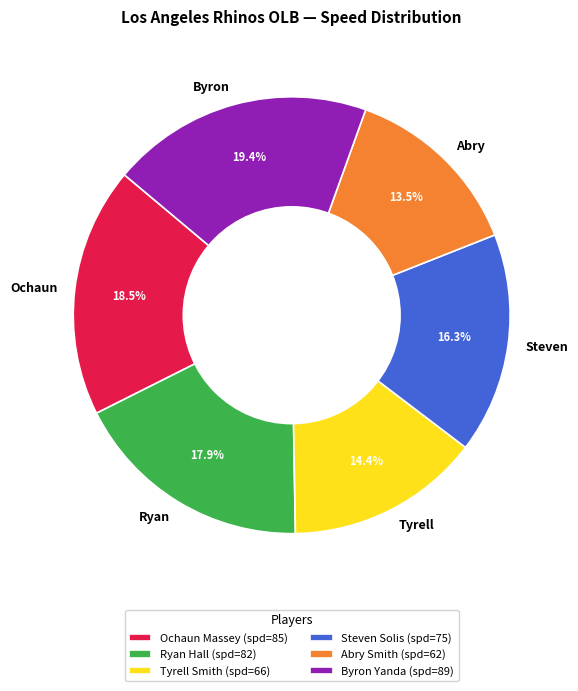

Count the number of slices in the pie.

6